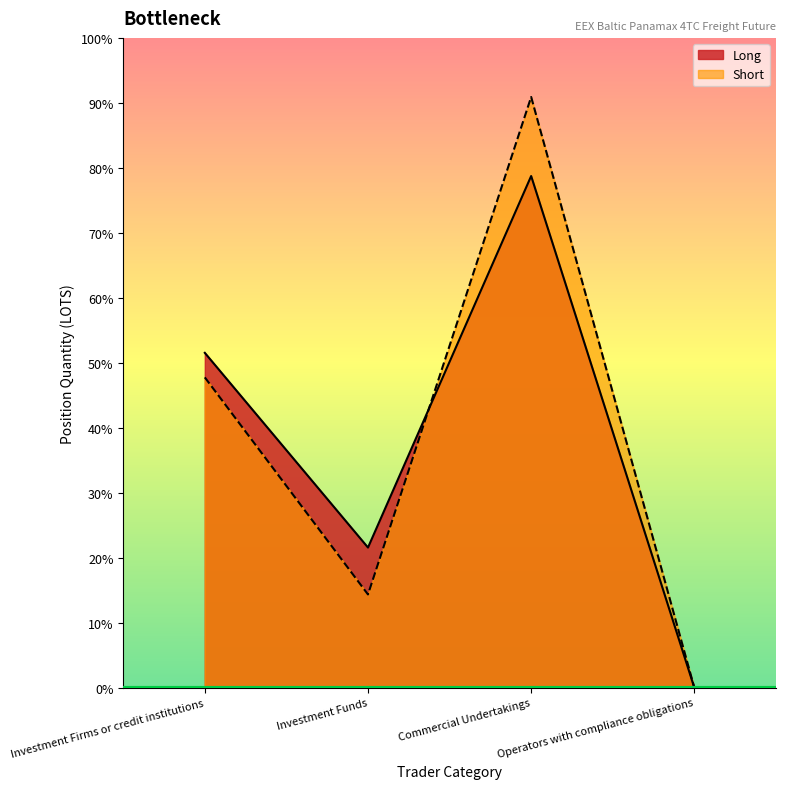

What are all the series names shown in the legend?

Long, Short